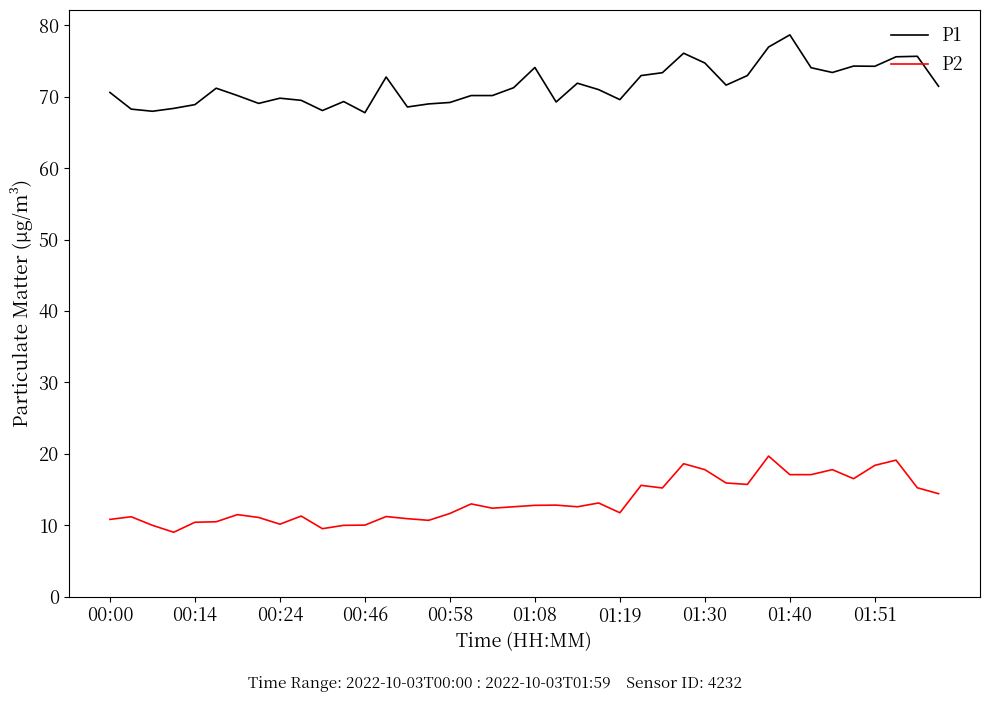

What are all the series names shown in the legend?

P1, P2